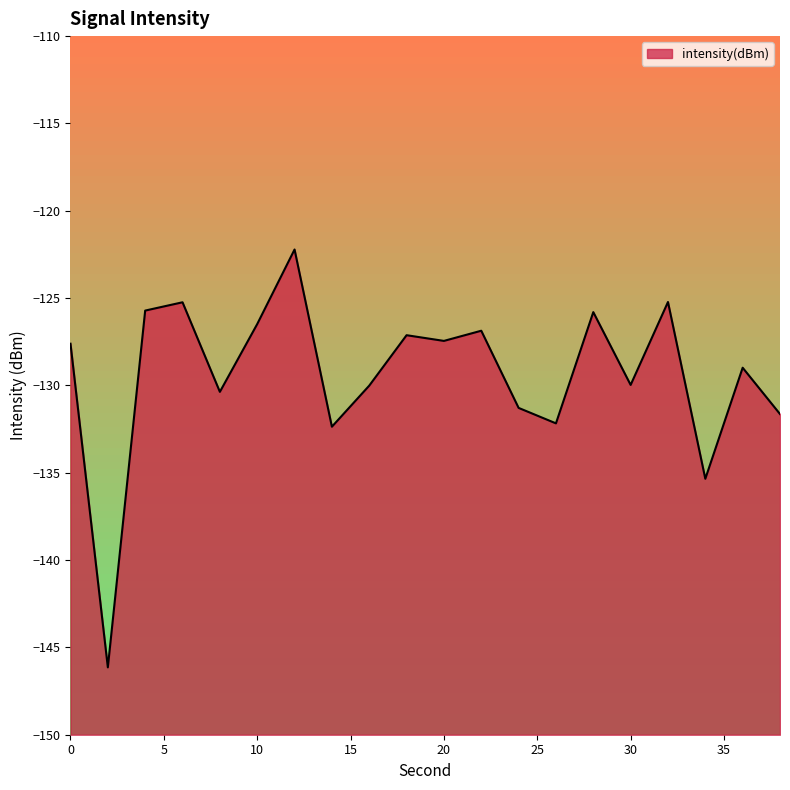

Reading left to right, list all the values displayed in this chart.

-127.6	-146.1	-125.7	-125.2	-130.4	-126.5	-122.2	-132.4	-130.0	-127.1	-127.5	-126.9	-131.3	-132.2	-125.8	-130.0	-125.2	-135.3	-129.0	-131.6